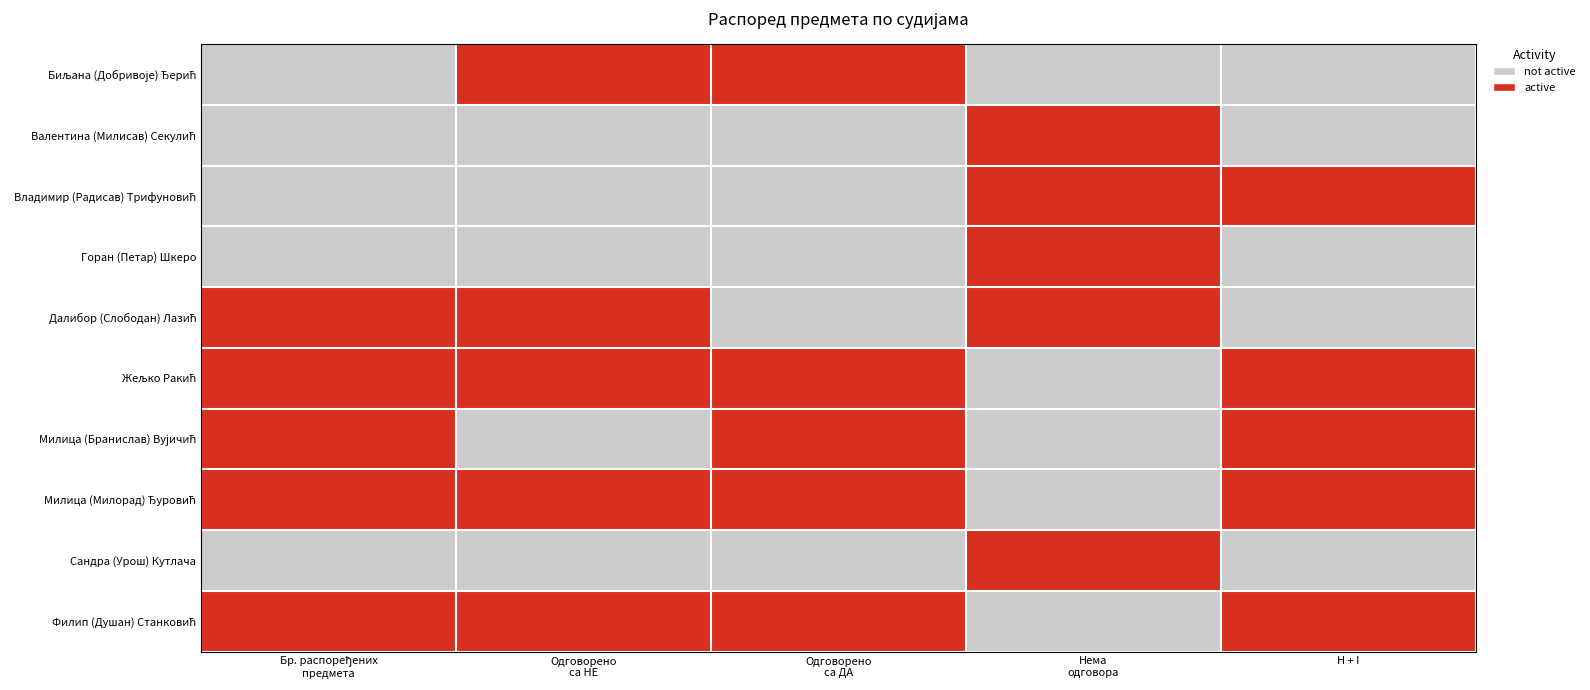

Rank the series at Одговорено са НЕ from lowest to highest value.

Валентина (Милисав) Секулић, Владимир (Радисав) Трифуновић, Горан (Петар) Шкеро, Милица (Бранислав) Вујичић, Сандра (Урош) Кутлача, Биљана (Добривоје) Ђерић, Далибор (Слободан) Лазић, Жељко Ракић, Милица (Милорад) Ђуровић, Филип (Душан) Станковић